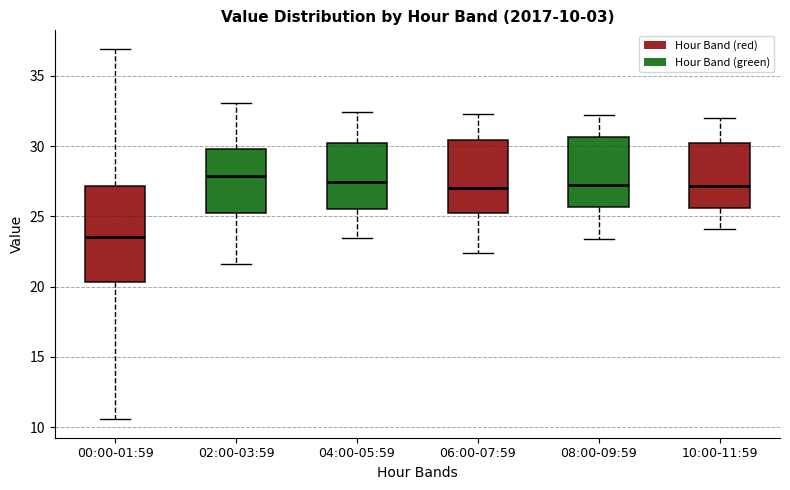

Which box is the tallest, from its lower edge to its upper edge?

00:00-01:59